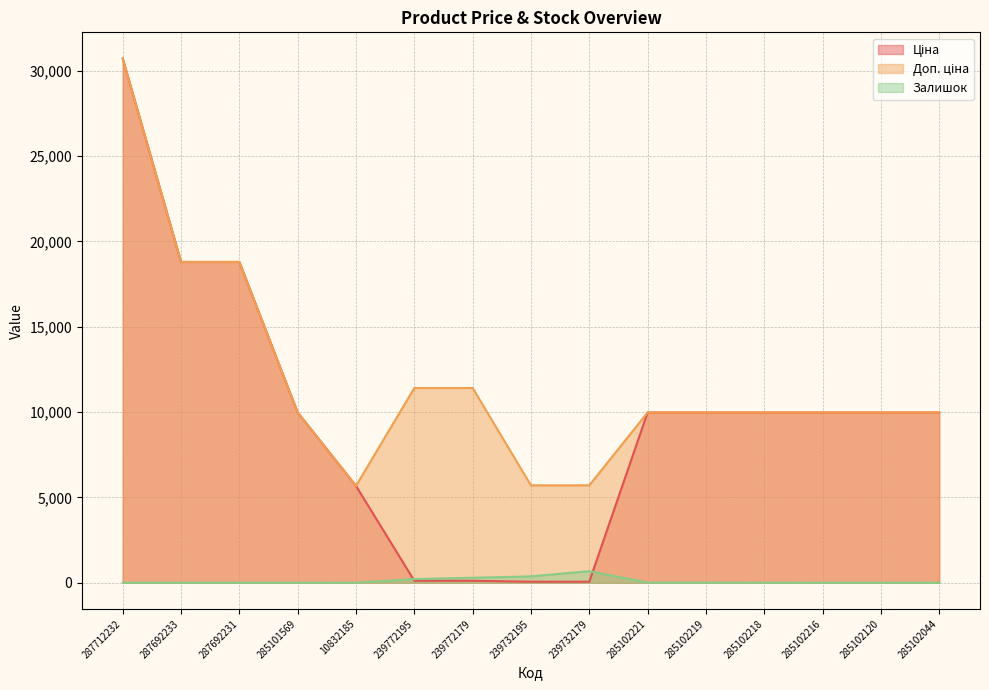

Which series has the widest spread of values?

Ціна